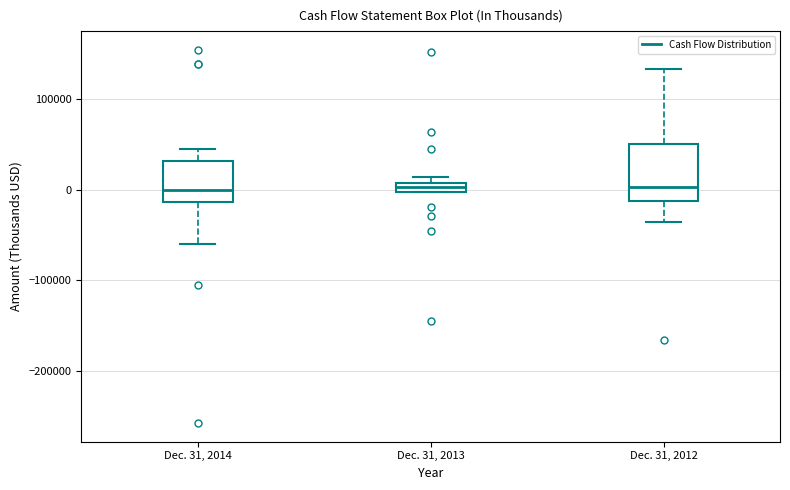

Where does the lower whisker of the box for Dec. 31, 2014 end on the y-axis? The values are not printed on the chart, so give them approximately, as read against the axis.

-60000